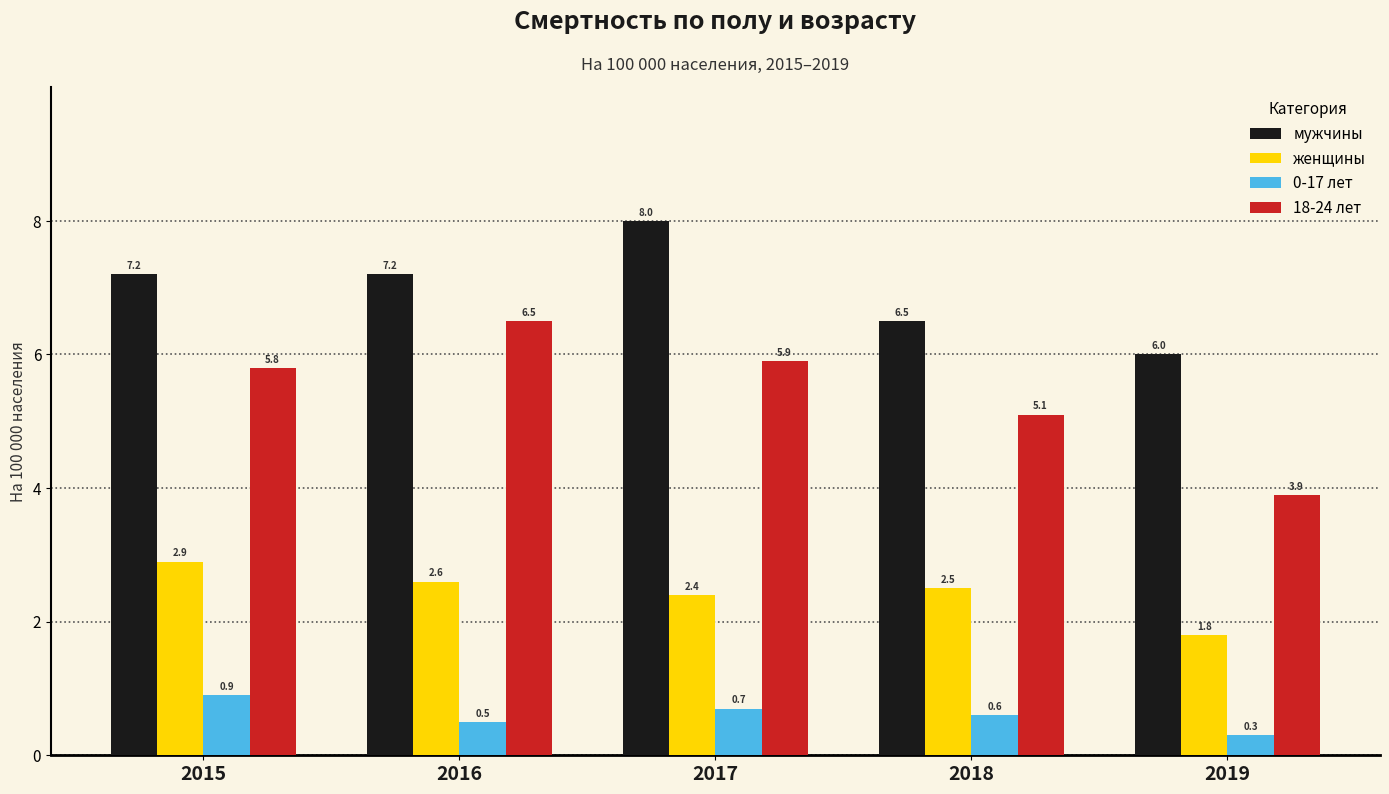

What value does the женщины series have at 2016?

2.6